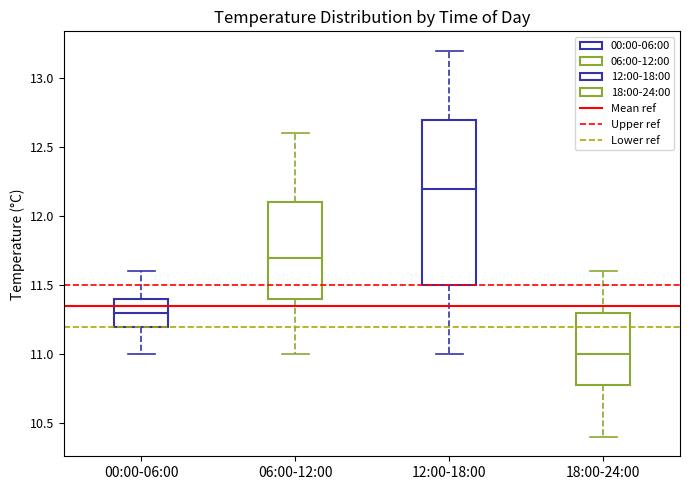

Where does the lower whisker of the box for 18:00-24:00 end on the y-axis? The values are not printed on the chart, so give them approximately, as read against the axis.

10.4